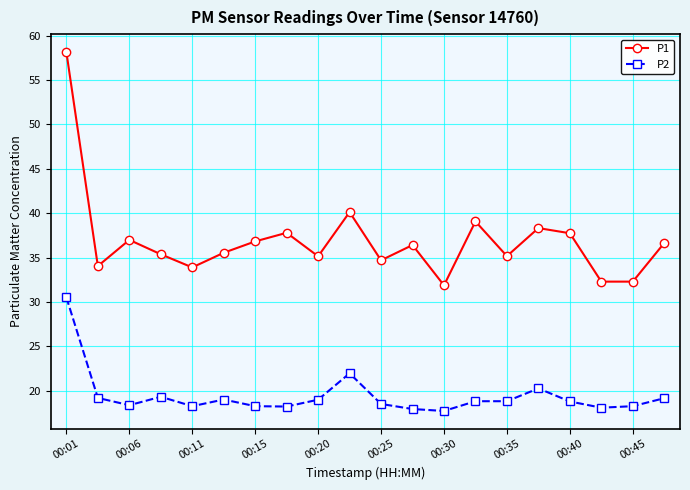

True or false: P1 has more than 2 points higher than both neighbors.

True